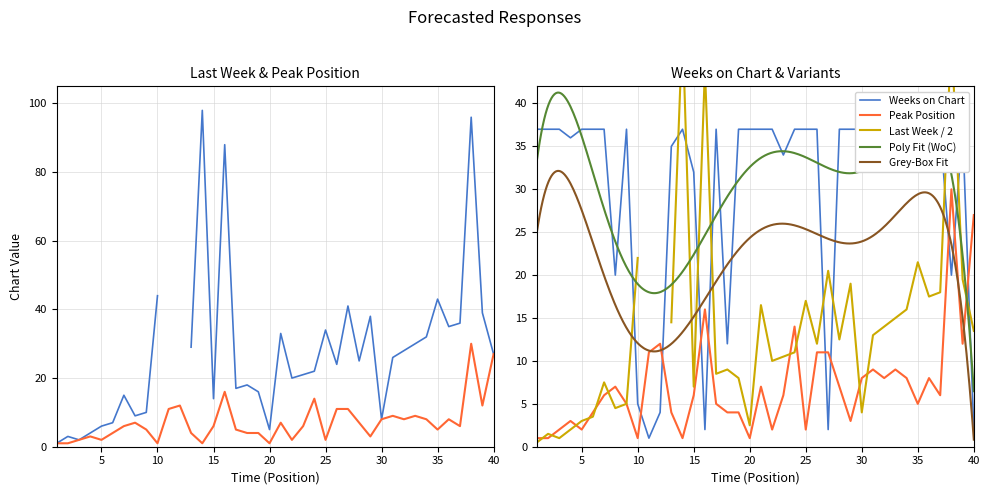

The value of Grey-Box Fit at 25 is 14.8. True or false?

False